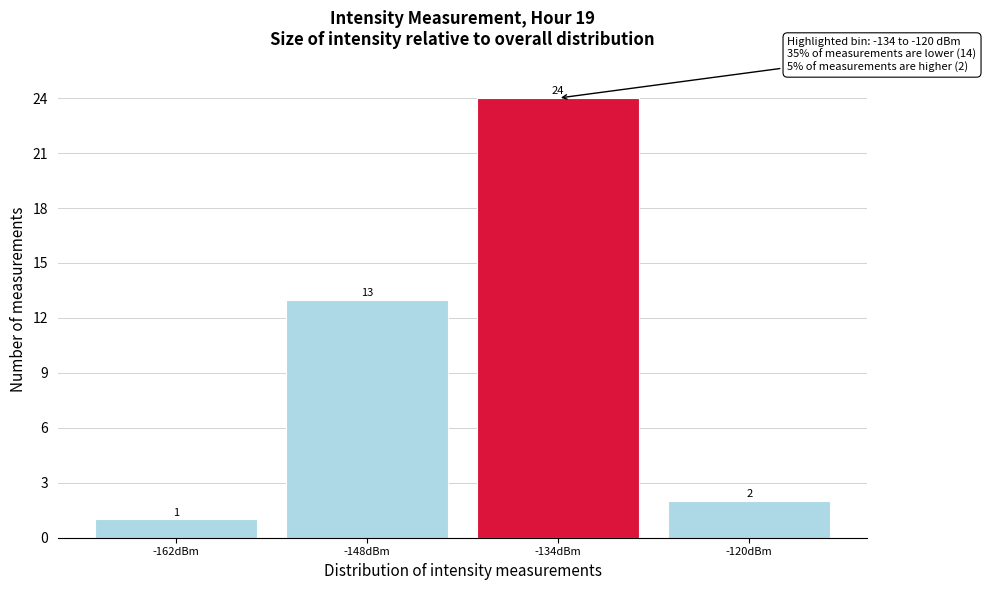

Reading right to left, transcribe all the data shown in this chart.

-120dBm=2	-134dBm=24	-148dBm=13	-162dBm=1